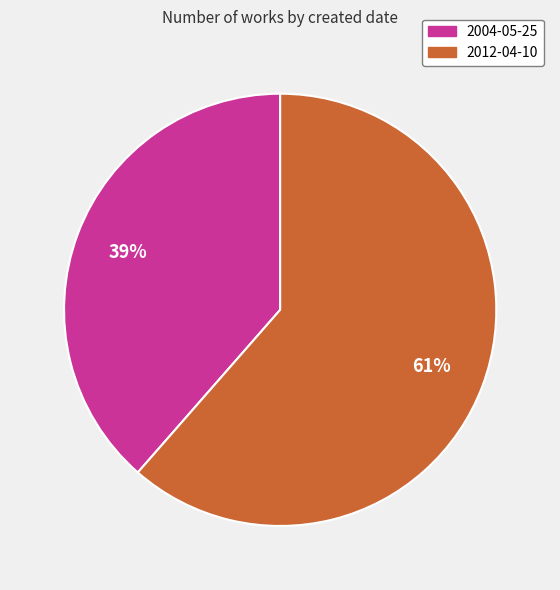

Between 2004-05-25 and 2012-04-10, which is larger?

2012-04-10